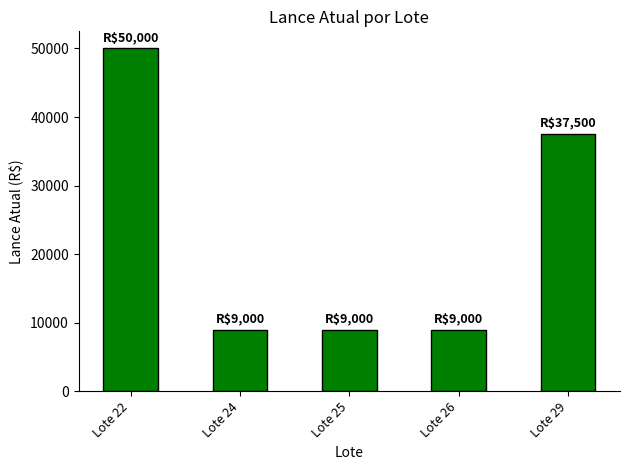

How many data points does each series have?

5